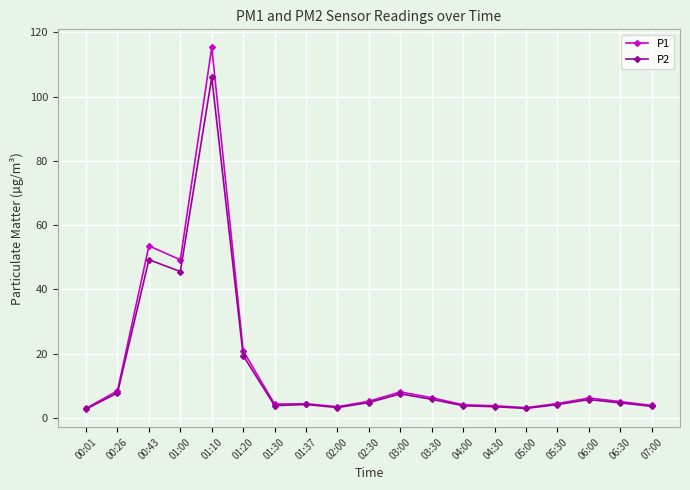

Which series has the widest spread of values?

P1